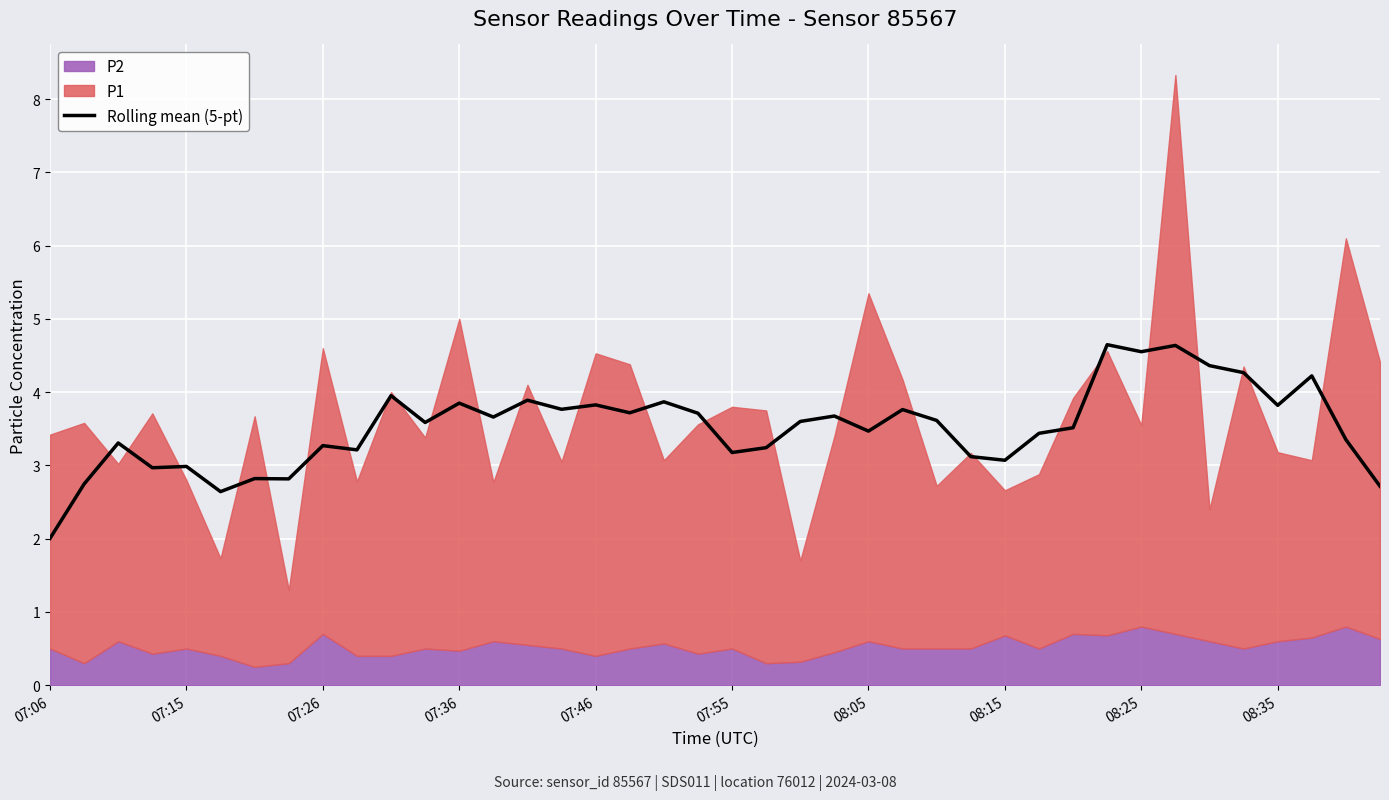

What is the lowest value of the Rolling mean (5-pt) series?

2.0